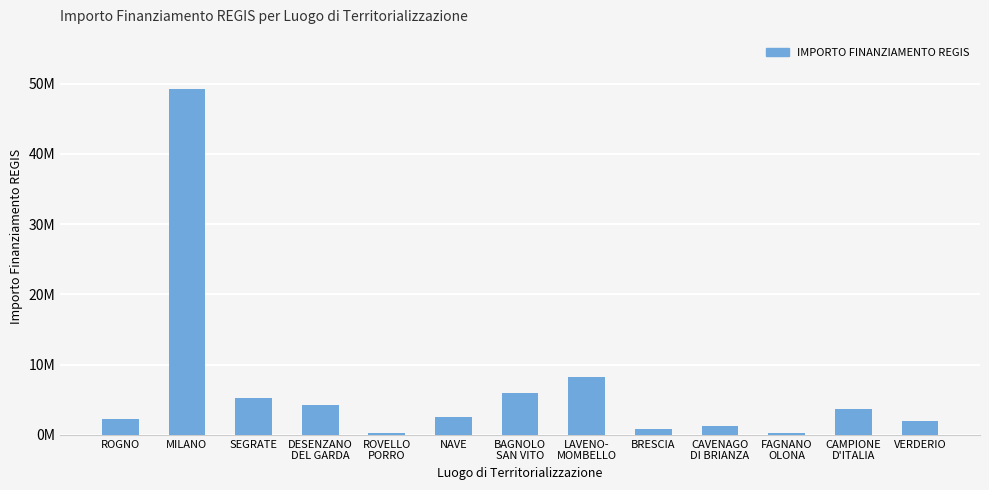

What is the change in value from DESENZANO
DEL GARDA to LAVENO-
MOMBELLO?

+3931914.8